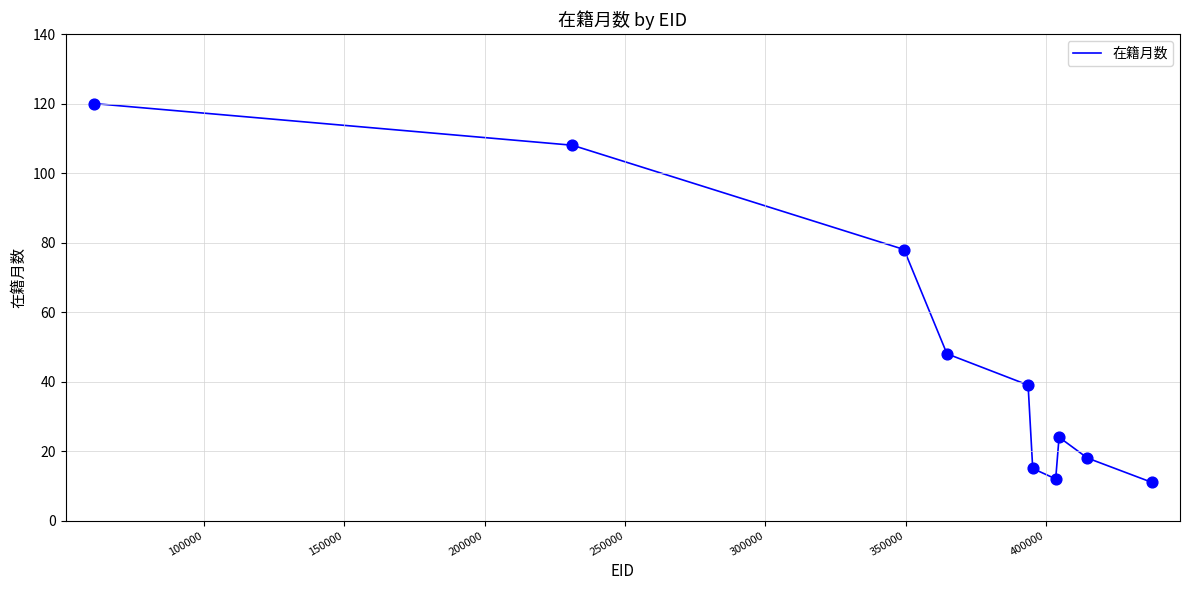

What is the smallest value displayed?

11